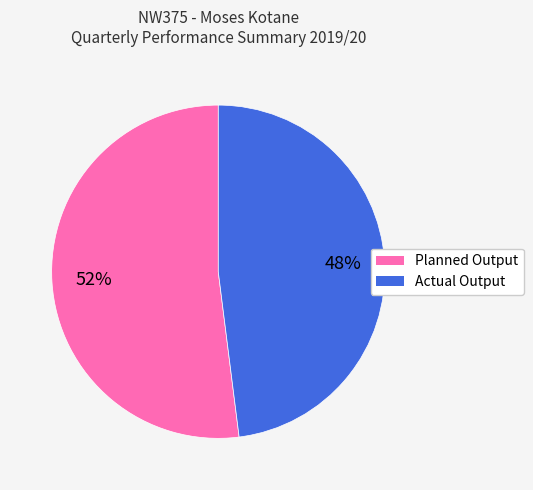

Combined, do Actual Output and Planned Output account for over 50%?

Yes